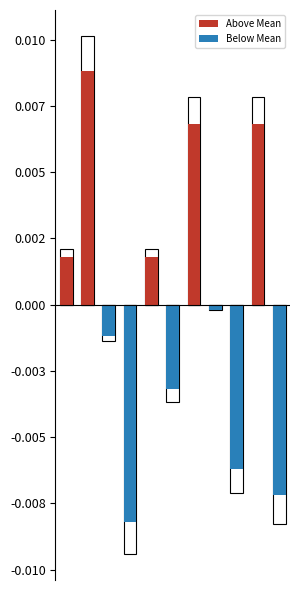

Which series changed the most between 1 and 3?

Above Mean